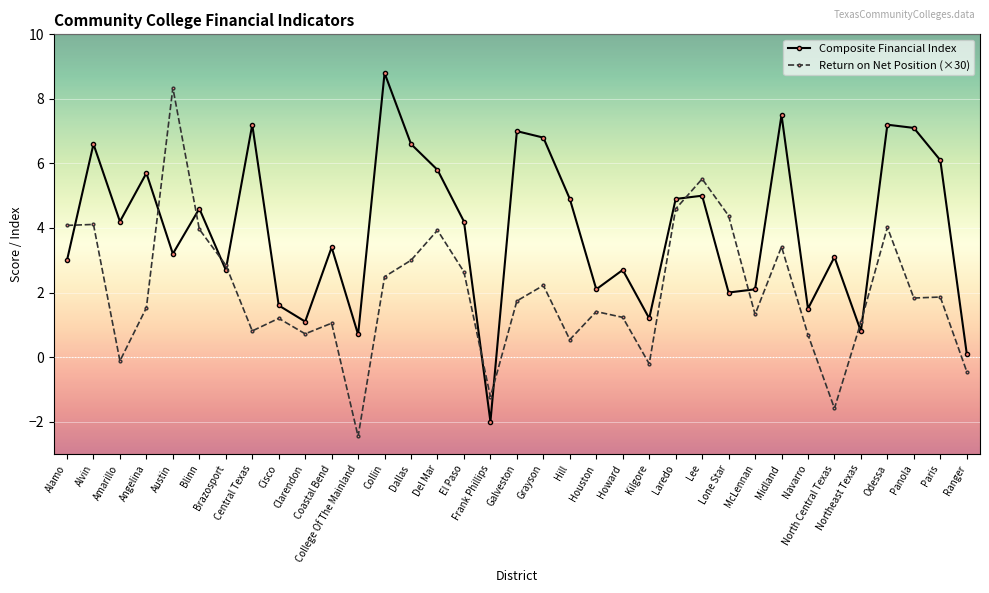

Which series has the largest total across all categories?

Composite Financial Index